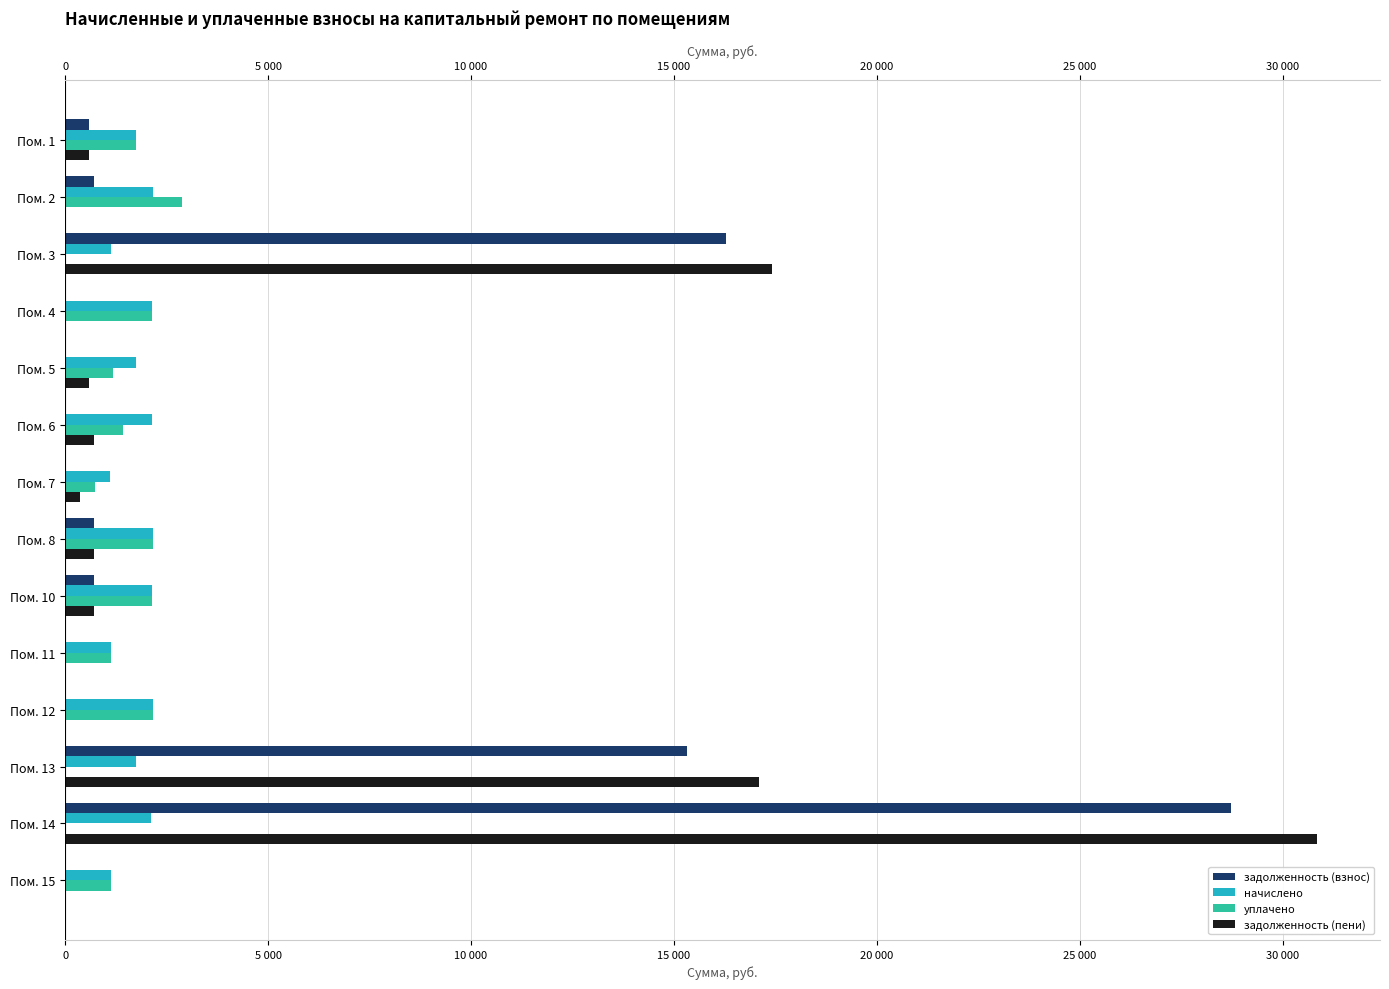

Which series has the widest spread of values?

задолженность (пени)